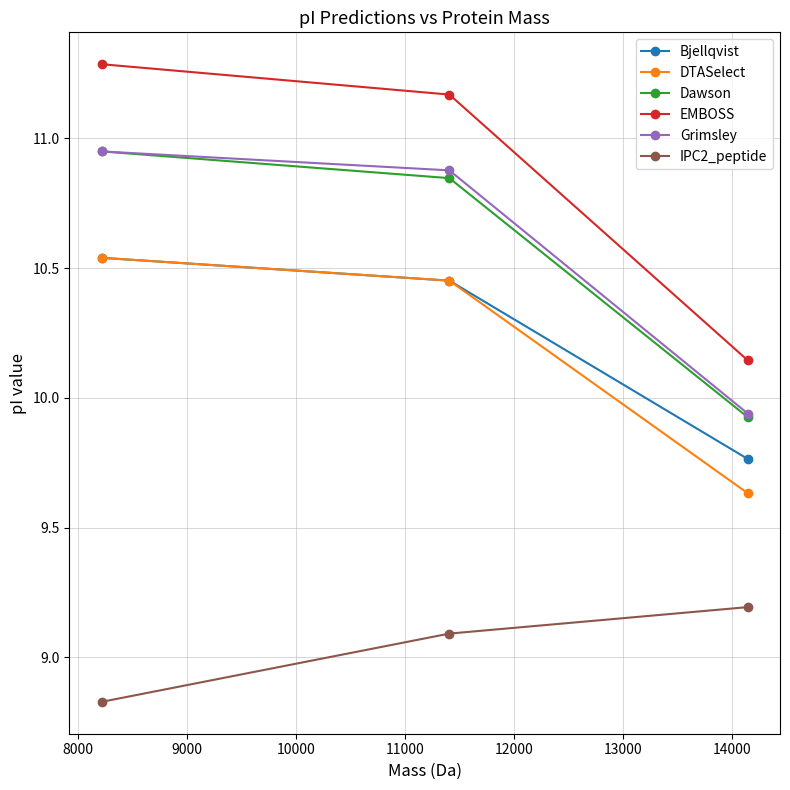

Which series has the widest spread of values?

EMBOSS